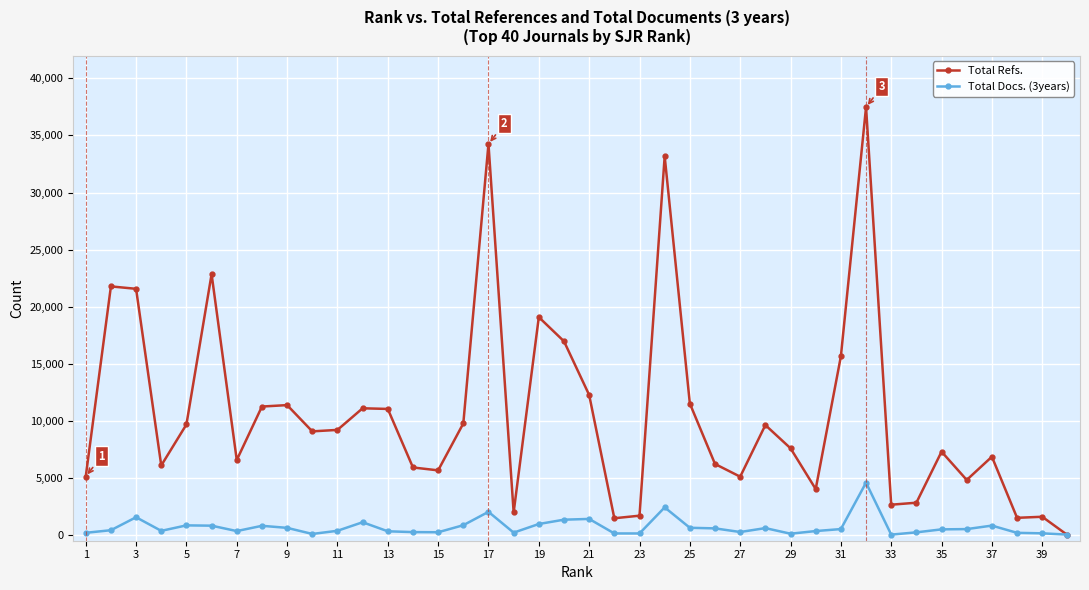

Which series has the widest spread of values?

Total Refs.